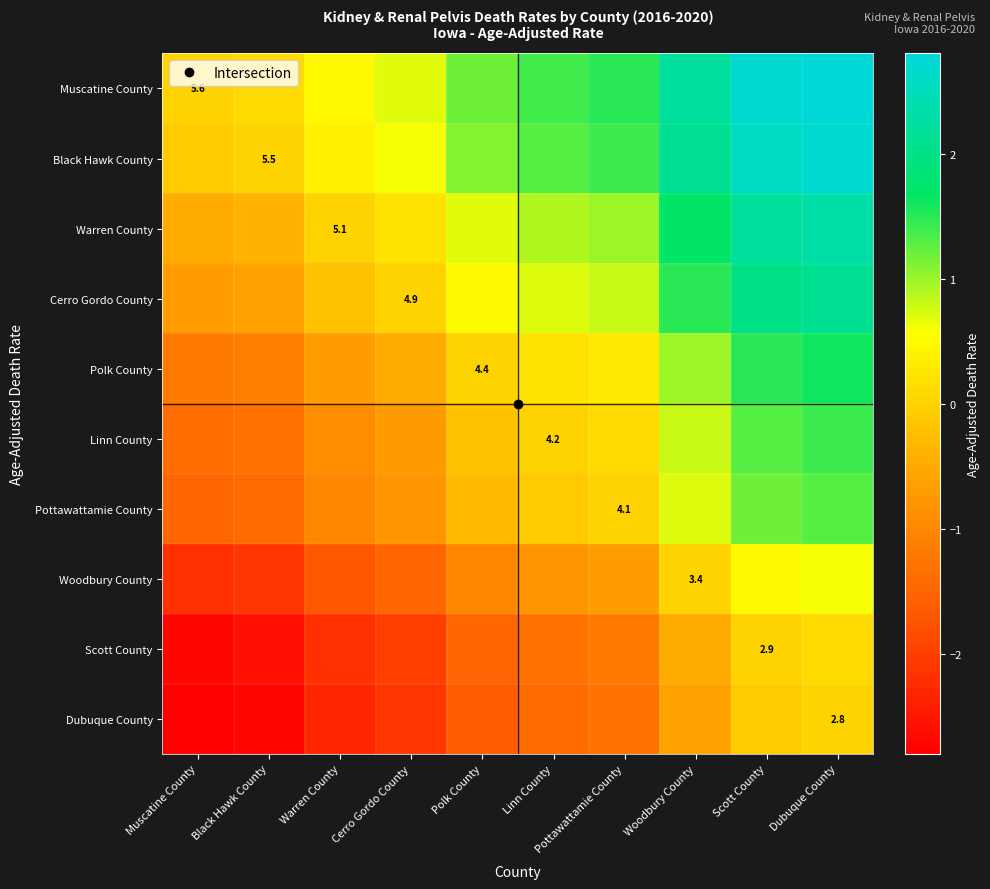

At which label is Woodbury County closest to 0?

Woodbury County